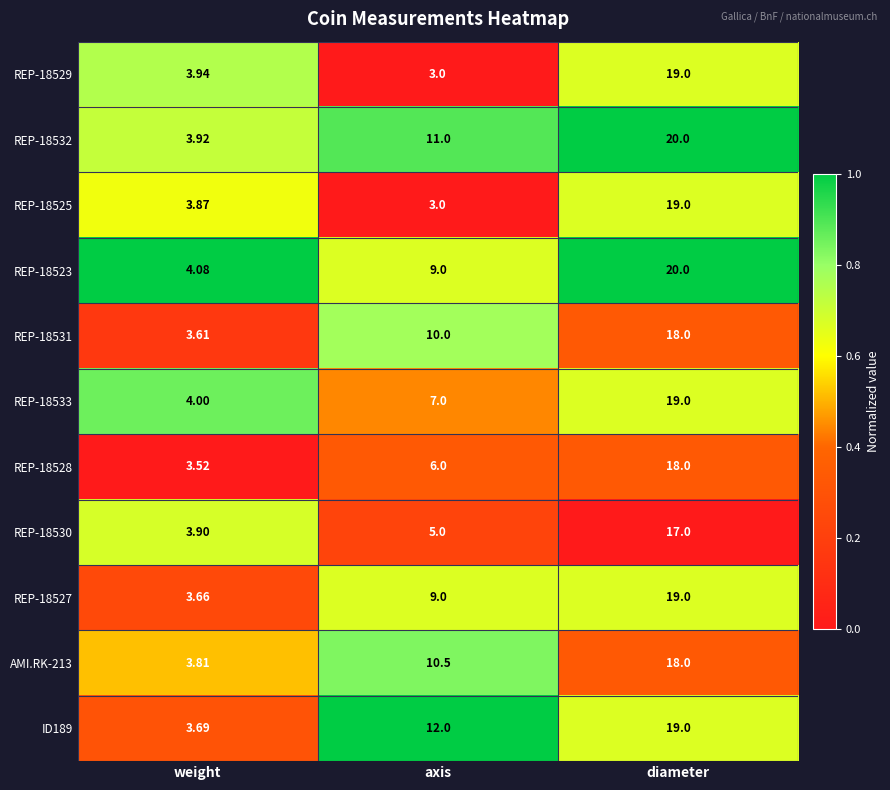

Which category has the lowest value in the REP-18523 series?

weight